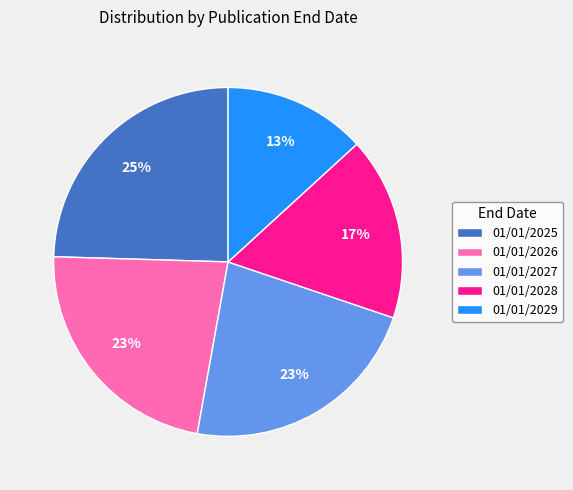

How many segments does this pie chart have?

5